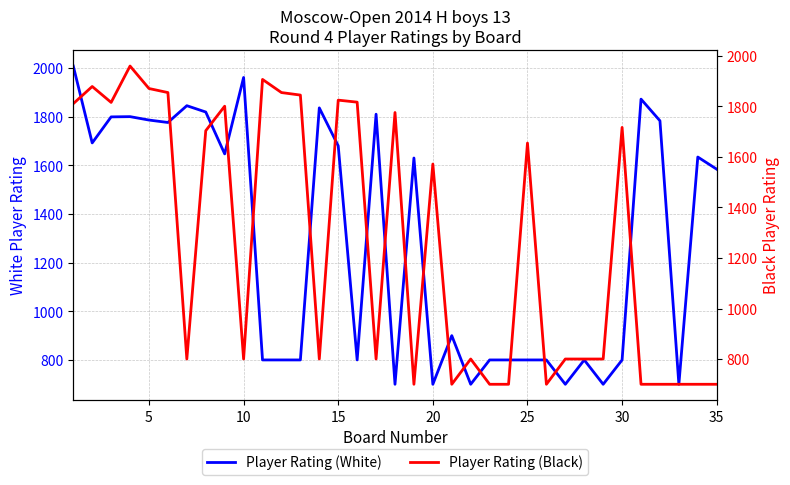

How many categories are shown in the chart?

35